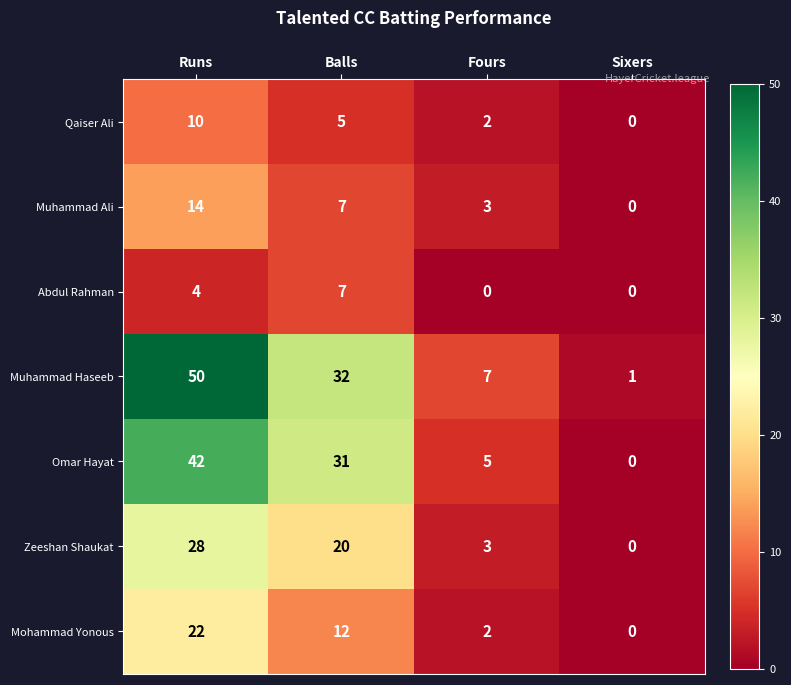

True or false: Mohammad Yonous has a value of 12 at Balls.

True